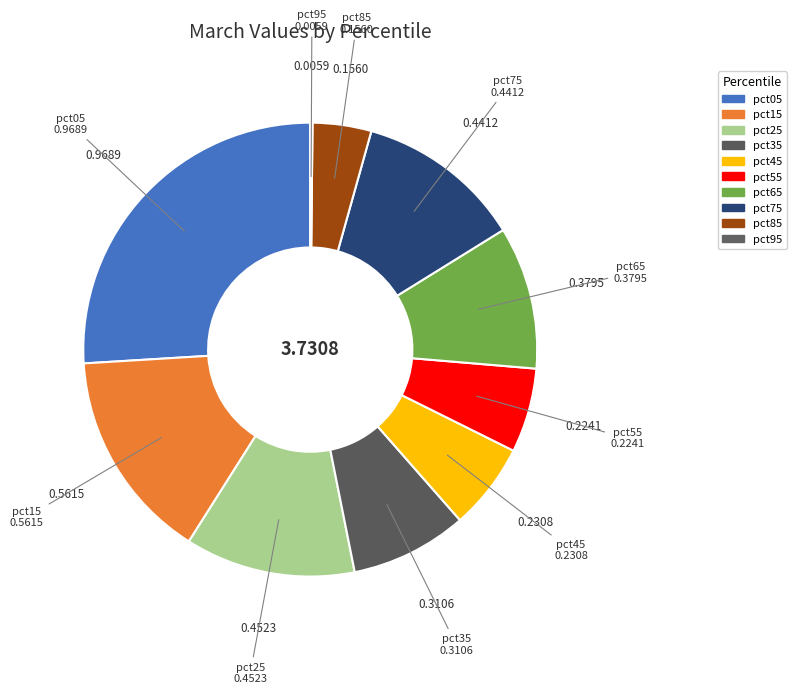

Is there any slice that represents more than half of the pie?

No